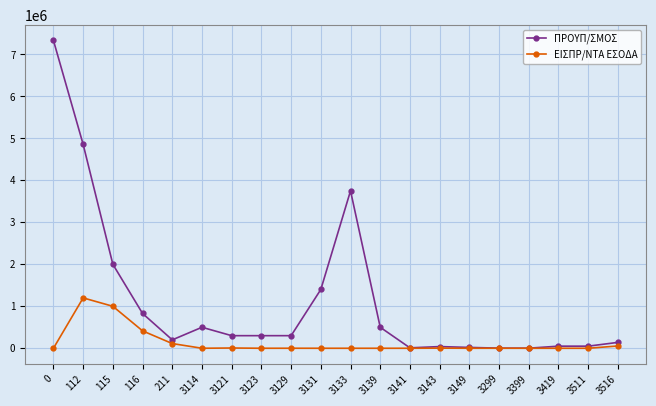

What is the sum of all ΕΙΣΠΡ/ΝΤΑ ΕΣΟΔΑ values?

2791142.0